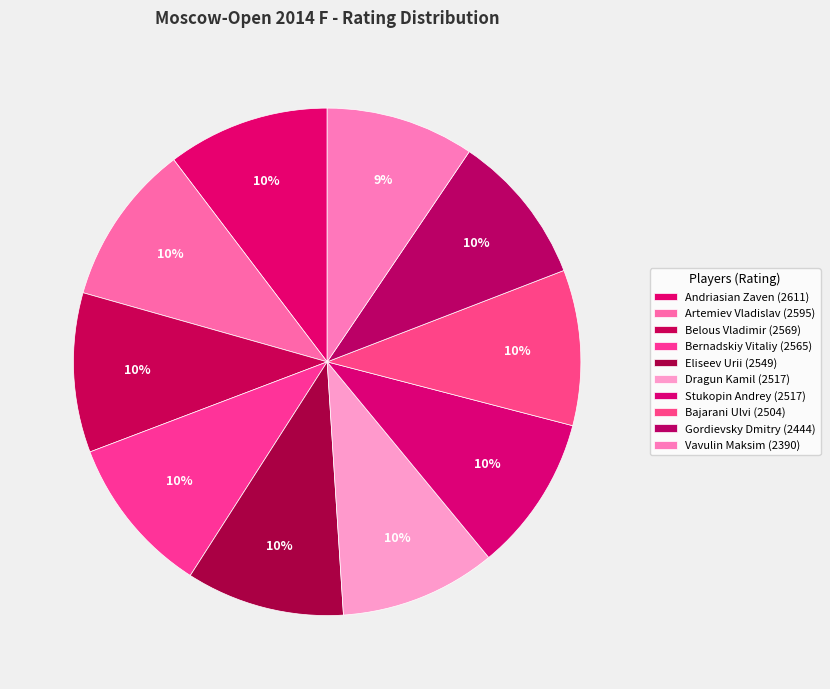

Between Bajarani Ulvi and Andriasian Zaven, which is larger?

Andriasian Zaven